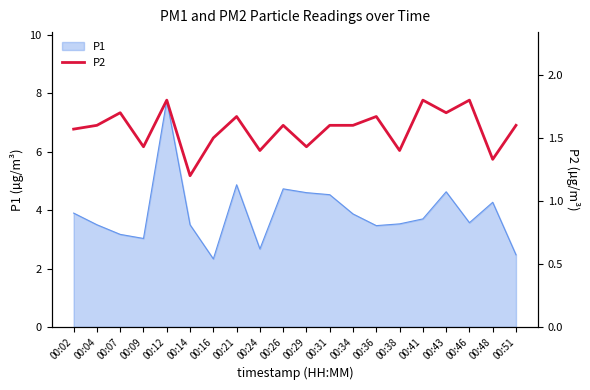

Count the number of categories in the chart.

20